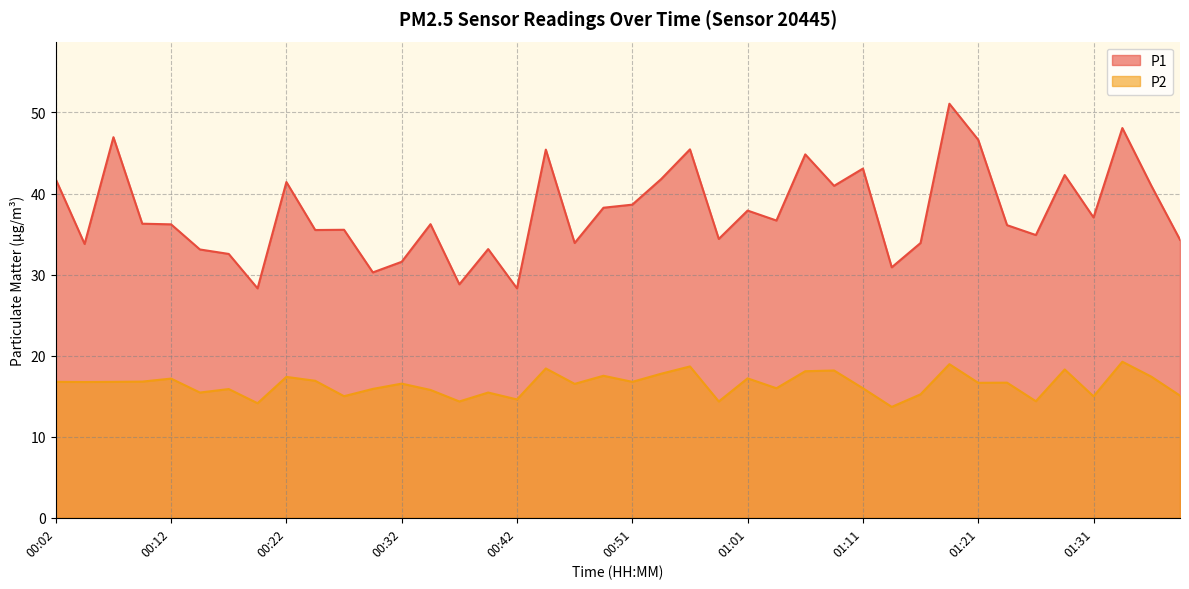

The value of P1 at 01:28 is 24.1. True or false?

False